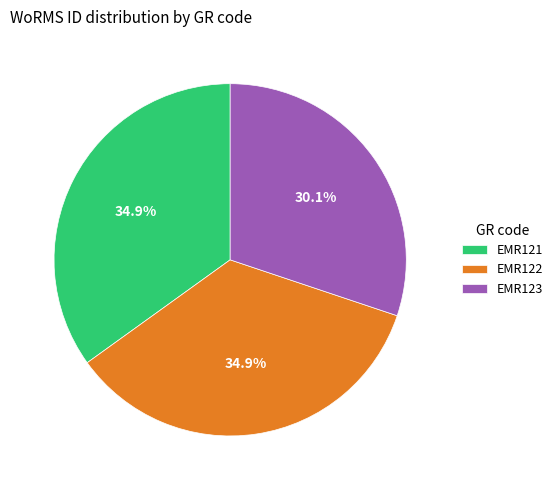

How much of the chart is everything except EMR122?

65.1%